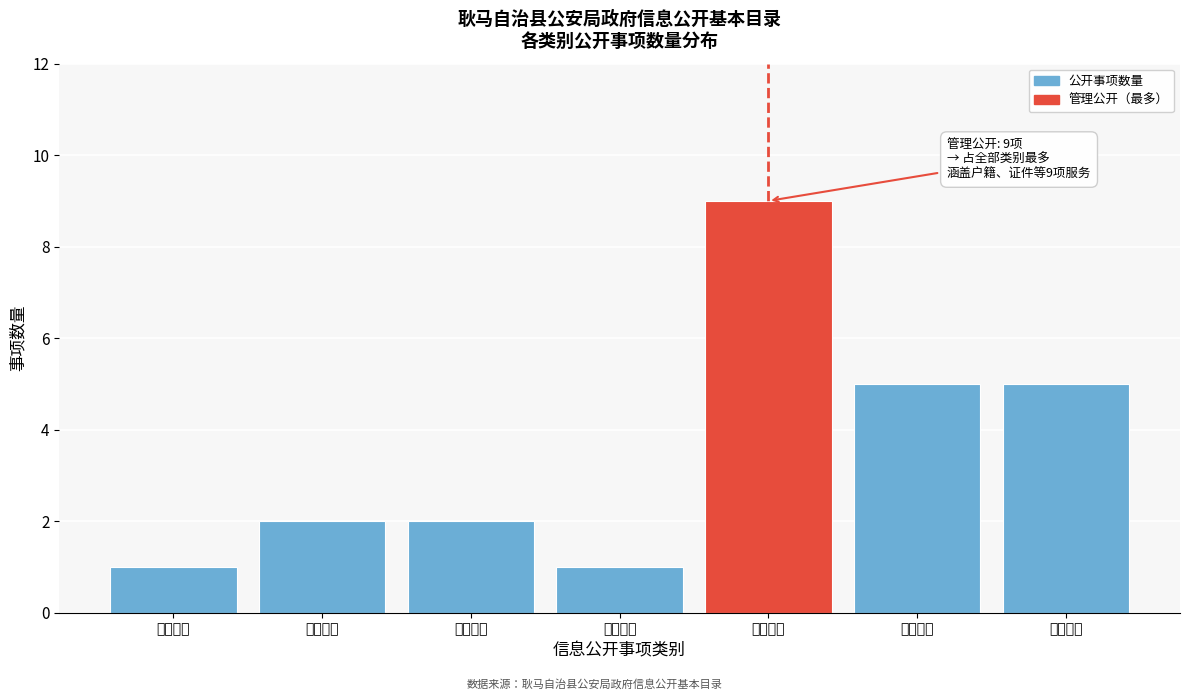

Reading left to right, extract all data points from this chart.

1	2	2	1	9	5	5